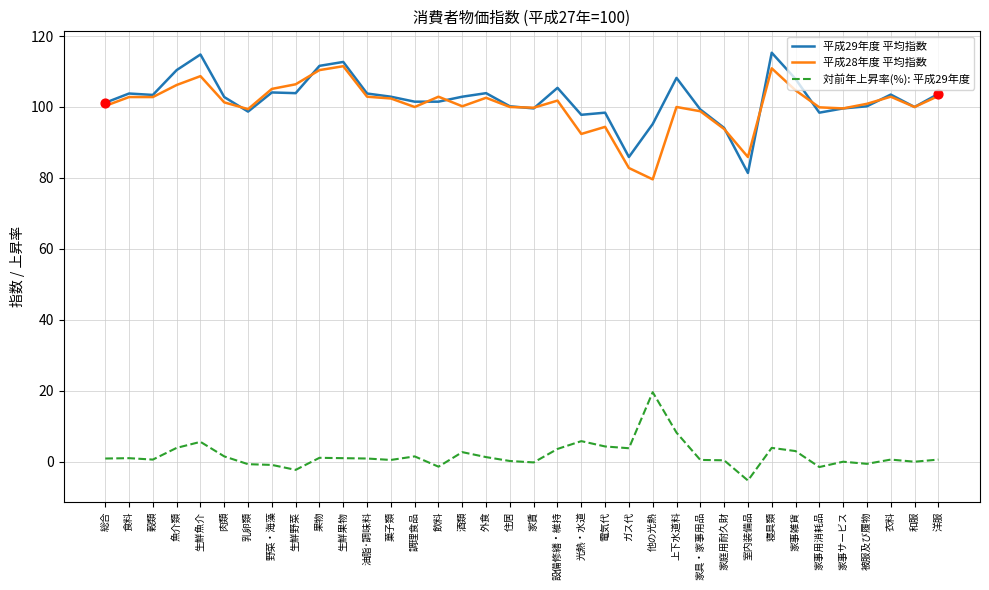

What is the spread (max minus min) of values at 光熱・水道?

92.0